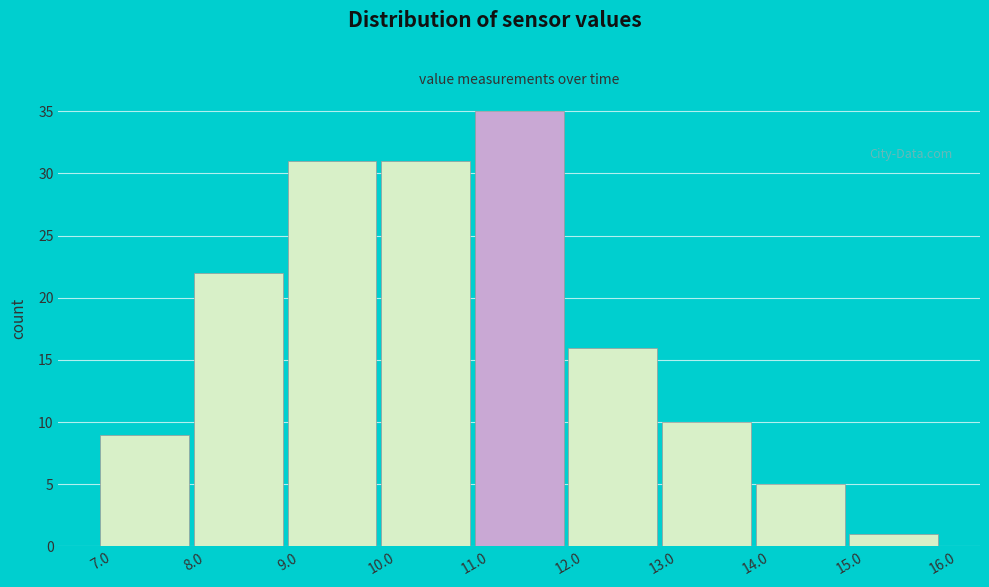

What is the height of the bar covering 7.0 to 8.0 on the x-axis? The values are not printed on the chart, so give them approximately, as read against the axis.

9